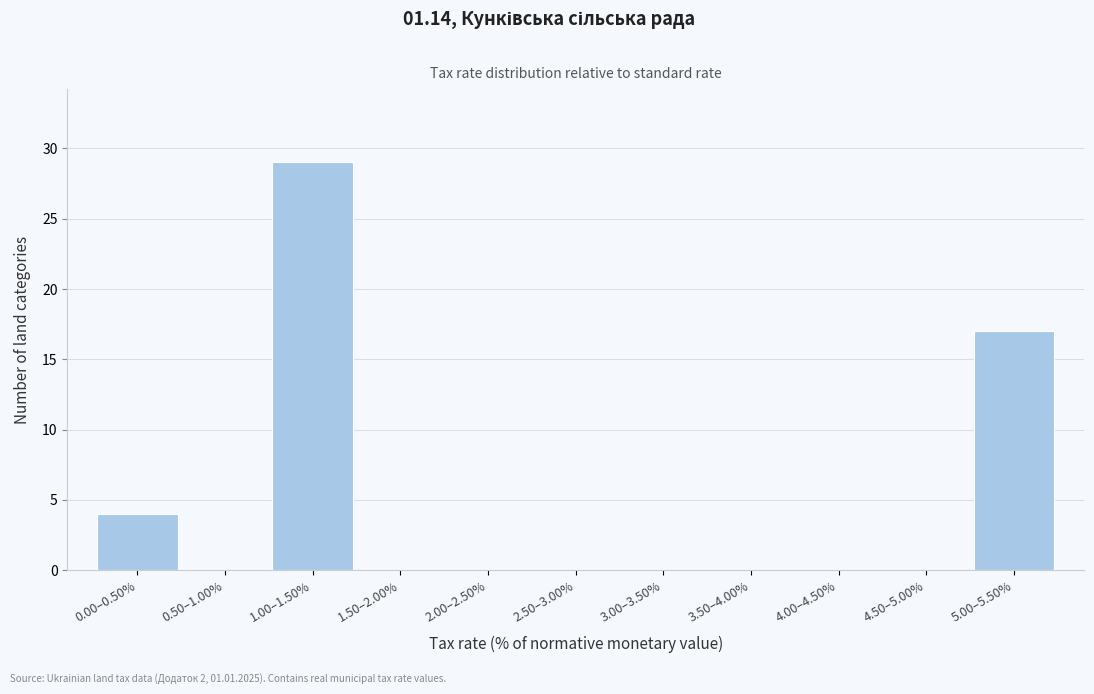

Reading left to right, extract all data points from this chart.

0.00–0.50%=4	0.50–1.00%=0	1.00–1.50%=29	1.50–2.00%=0	2.00–2.50%=0	2.50–3.00%=0	3.00–3.50%=0	3.50–4.00%=0	4.00–4.50%=0	4.50–5.00%=0	5.00–5.50%=17